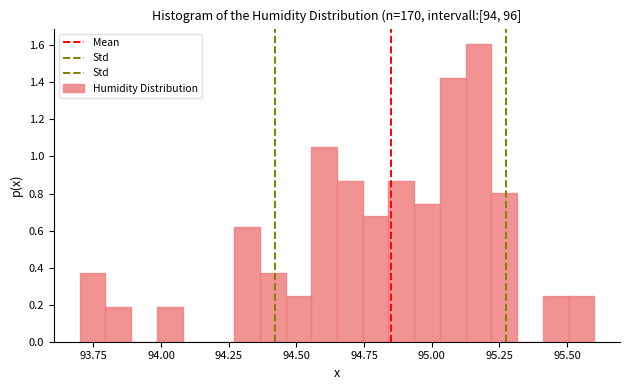

Around what value on the x-axis is the tallest bar? Give the approximate position of its centre, as read against the axis.

95.15